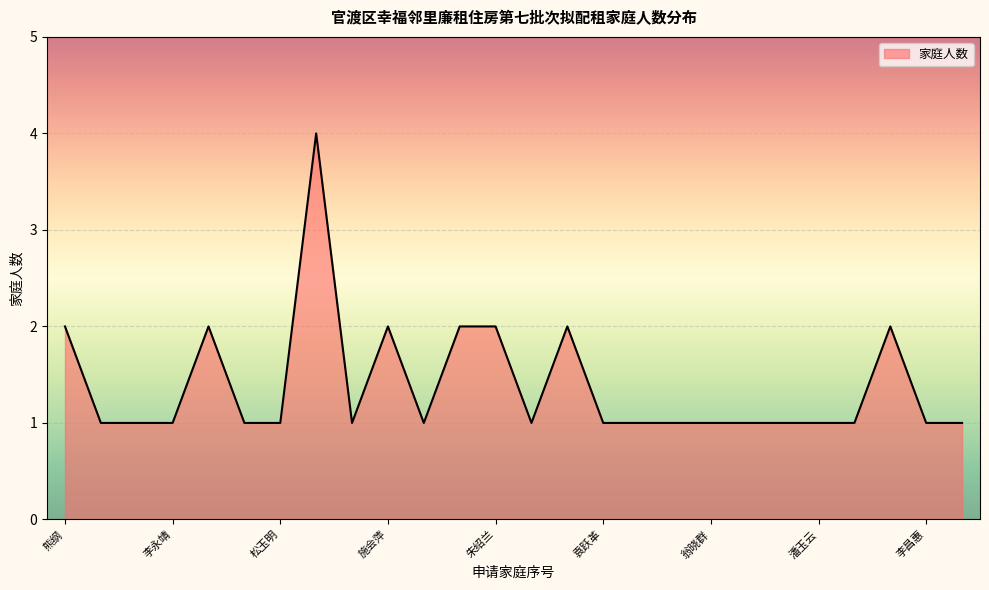

What is the greatest value displayed?

4